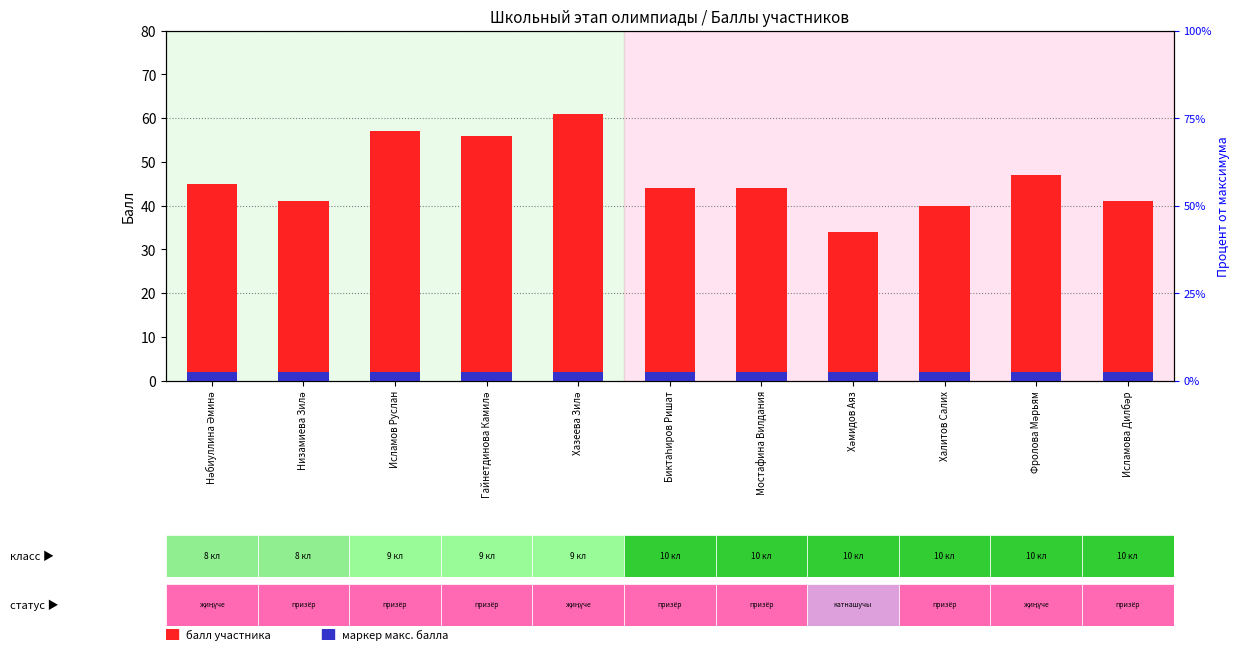

Where is Максимальный балл (маркер) nearest to the value 2?

Нәбиуллина Әминә